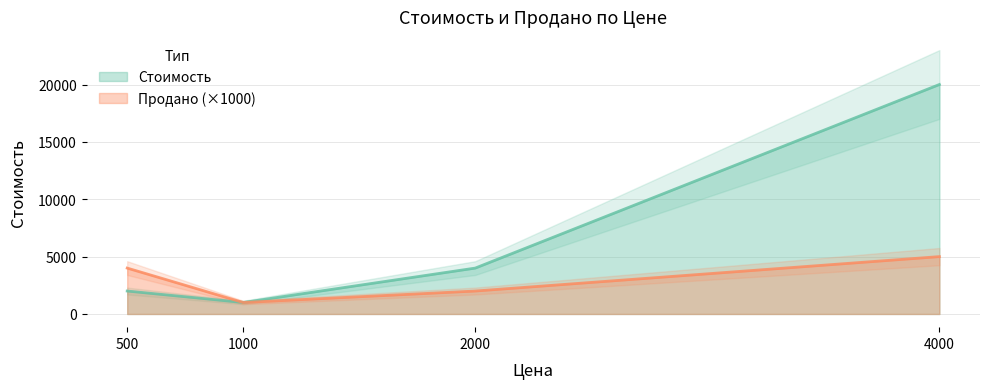

How many lines are shown in the chart?

2